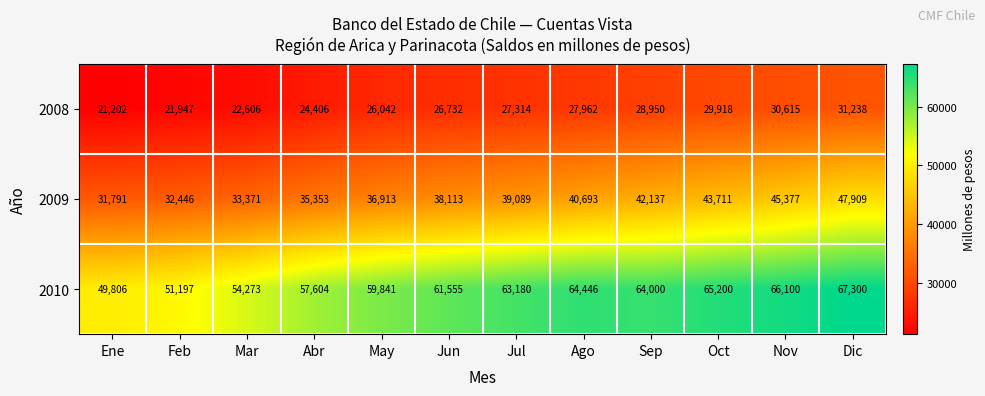

Is it true that 2008 equals 30601 at Ene?

False